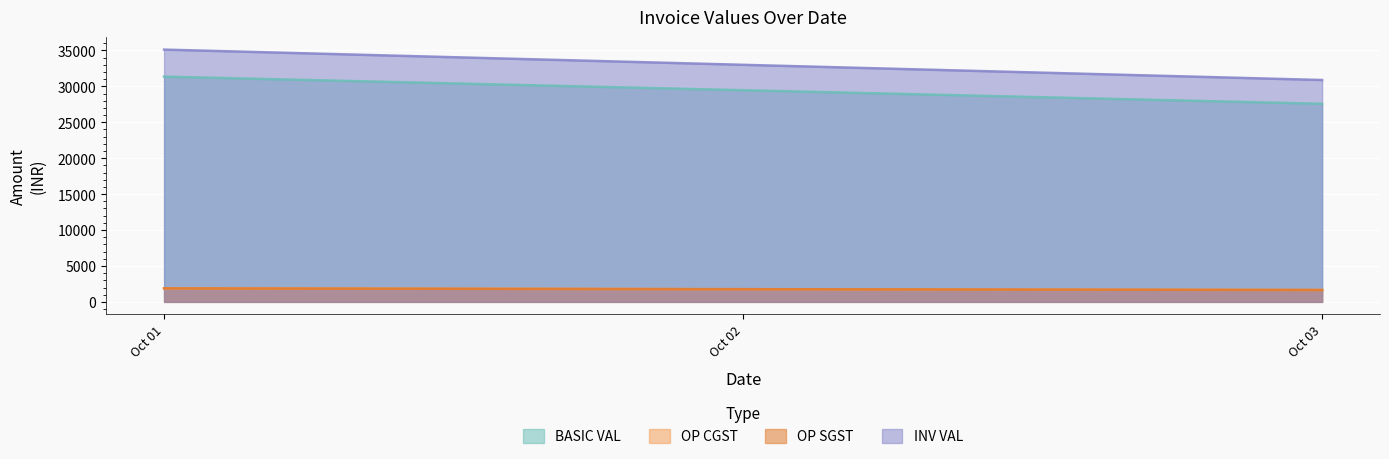

The value of OP SGST at 01/10/2022 is 155.7. True or false?

False